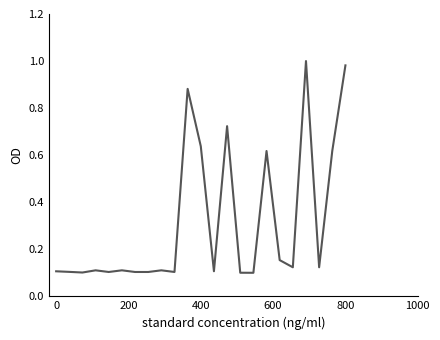

True or false: there are more than 0 points higher than both neighbors.

True